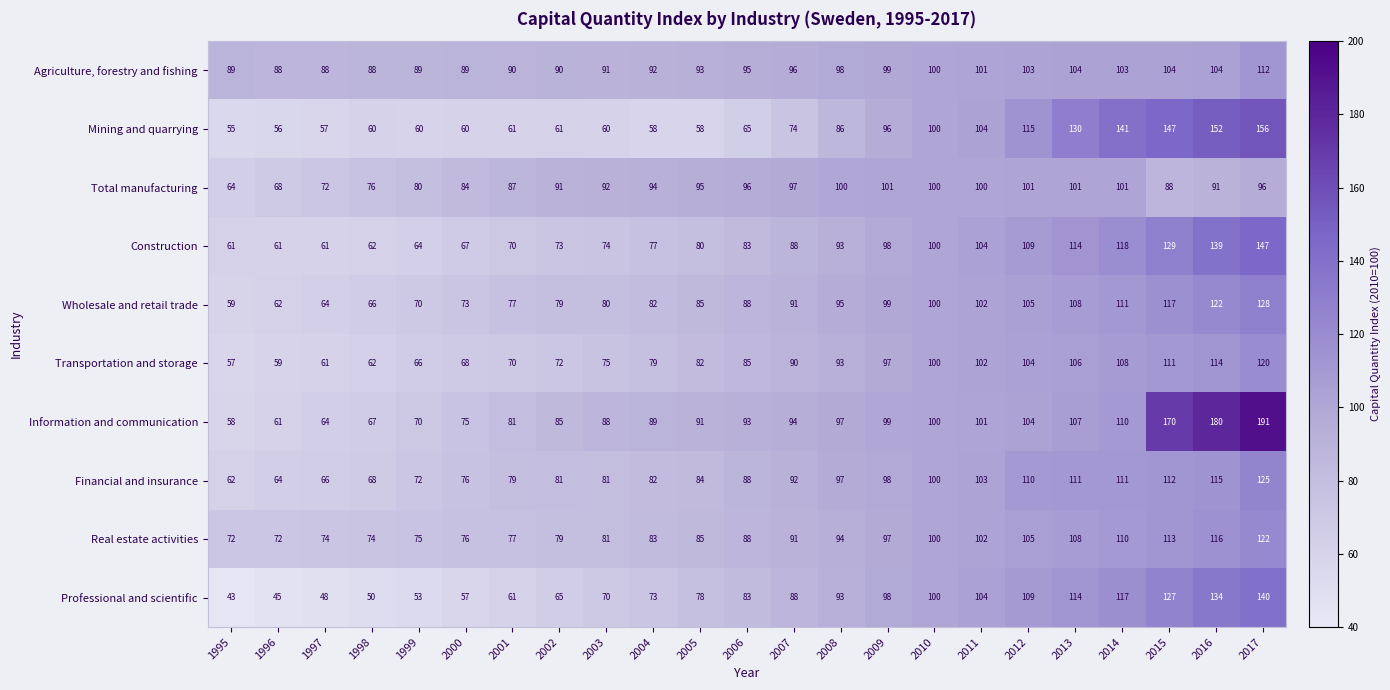

True or false: Mining and quarrying has a value of 22 at 2001.

False